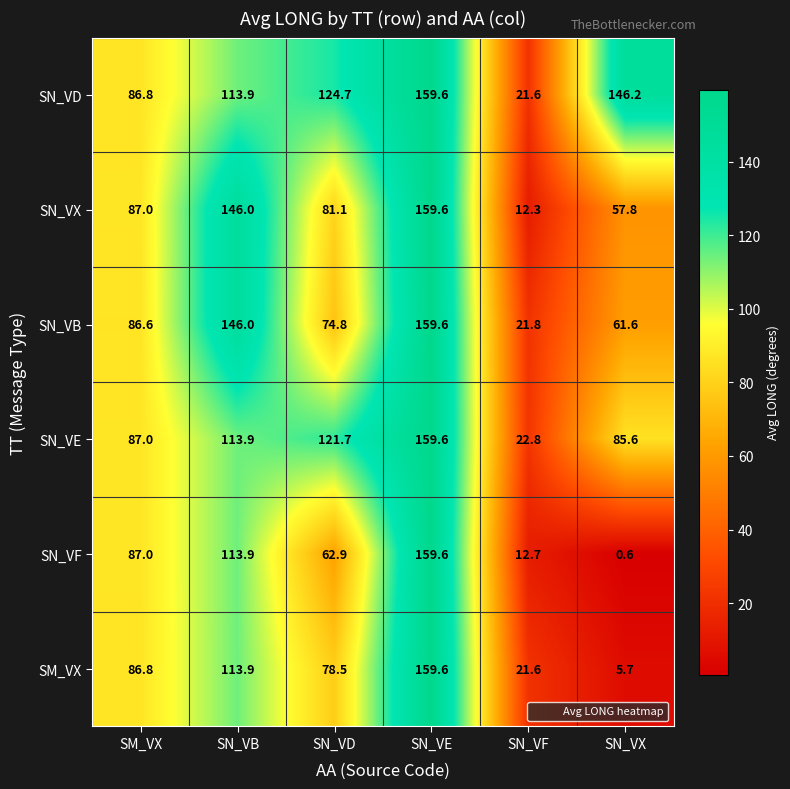

At how many categories does at least one series exceed 84?

5